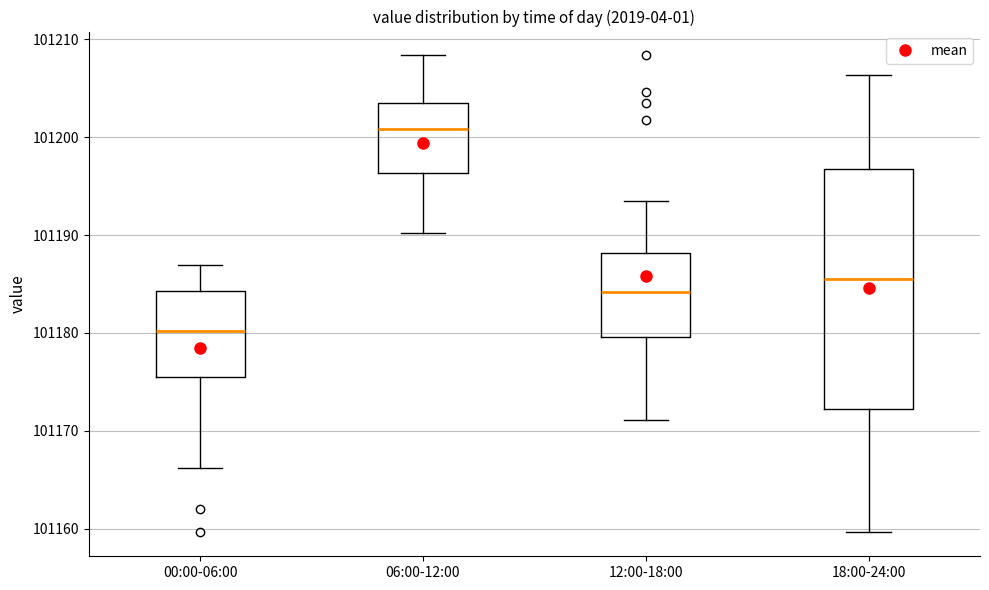

Reading left to right, read every box against the y-axis: the position of its median line, the range the box covers, and the ends of its whiskers. The values are not printed on the chart, so give them approximately, as read against the axis.

00:00-06:00: median 101180, box 101176 to 101184, whiskers 101166 to 101187
06:00-12:00: median 101201, box 101196 to 101203, whiskers 101190 to 101208
12:00-18:00: median 101184, box 101180 to 101188, whiskers 101171 to 101193
18:00-24:00: median 101186, box 101172 to 101197, whiskers 101160 to 101206